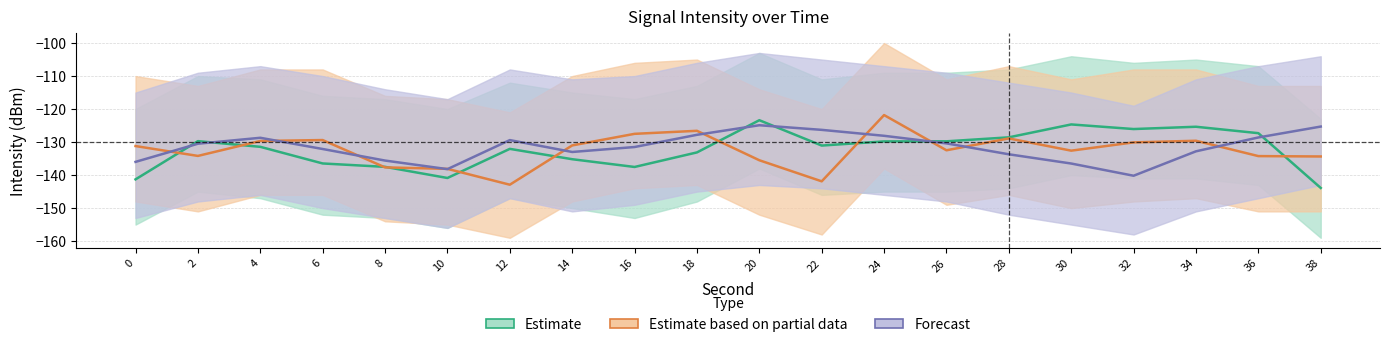

Is the value of Forecast at 16 greater than the value of Estimate based on partial data at 4?

No